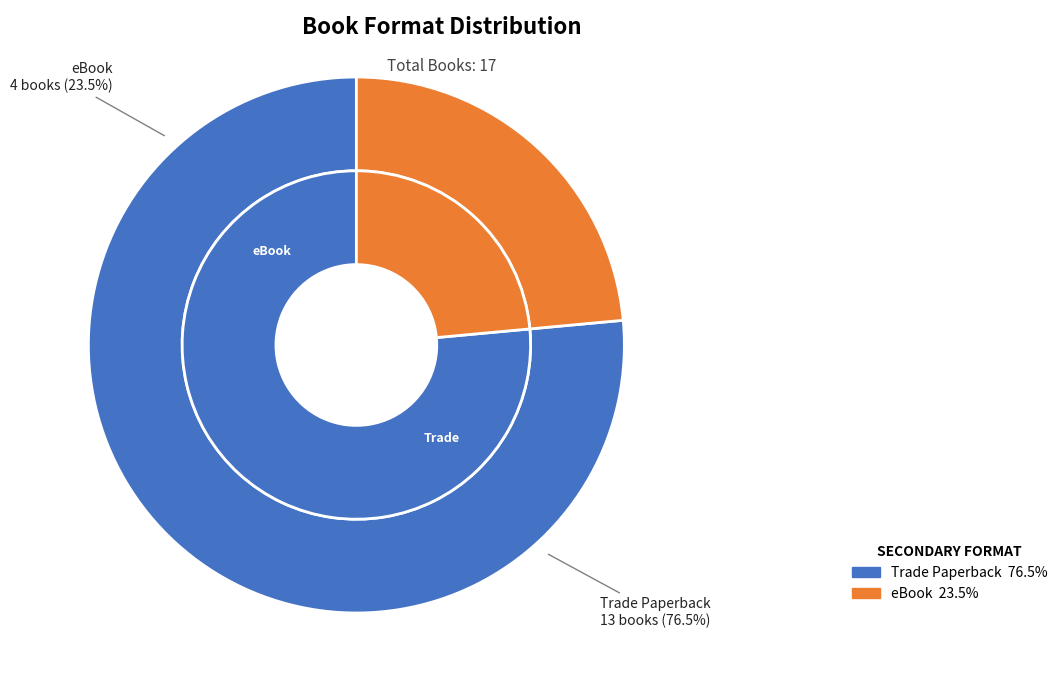

Rank the categories by value from highest to lowest.

Trade Paperback, eBook